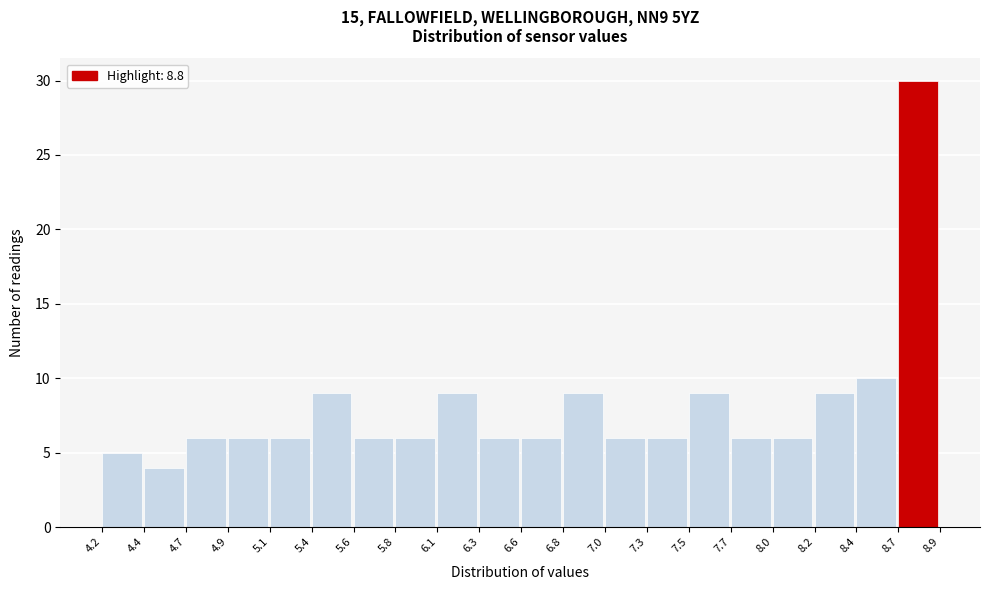

Reading left to right, transcribe this chart: for each bar, give the range it covers on the x-axis and its height. The values are not printed on the chart, so give them approximately, as read against the axis.

4.2 to 4.4: 5
4.4 to 4.7: 4
4.7 to 4.9: 6
4.9 to 5.1: 6
5.1 to 5.4: 6
5.4 to 5.6: 9
5.6 to 5.8: 6
5.8 to 6.1: 6
6.1 to 6.3: 9
6.3 to 6.6: 6
6.6 to 6.8: 6
6.8 to 7.0: 9
7.0 to 7.3: 6
7.3 to 7.5: 6
7.5 to 7.7: 9
7.7 to 8.0: 6
8.0 to 8.2: 6
8.2 to 8.4: 9
8.4 to 8.7: 10
8.7 to 8.9: 30